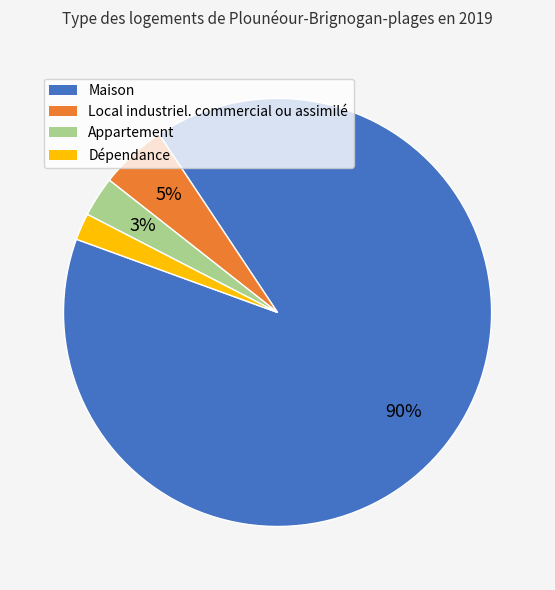

To the nearest percent, what portion does Local industriel. commercial ou assimilé represent?

5%